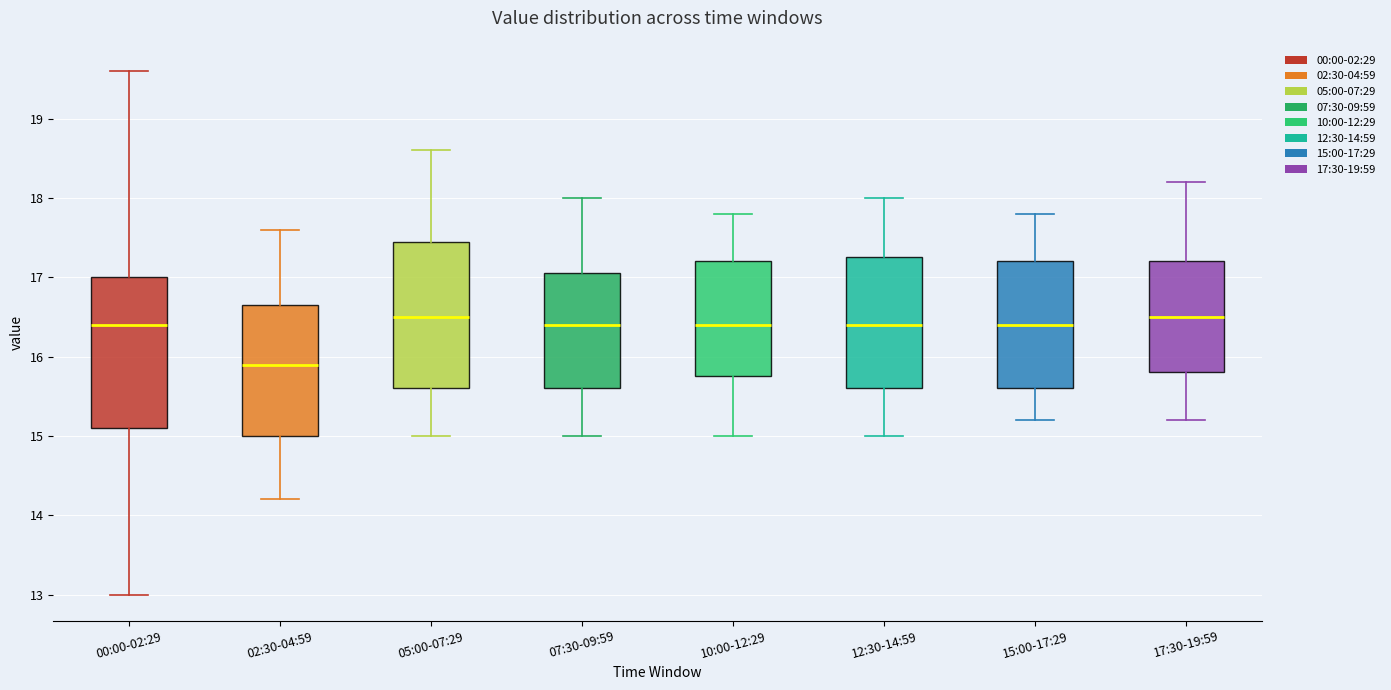

Where is the lower edge of the box for 15:00-17:29 on the y-axis? The values are not printed on the chart, so give them approximately, as read against the axis.

15.6